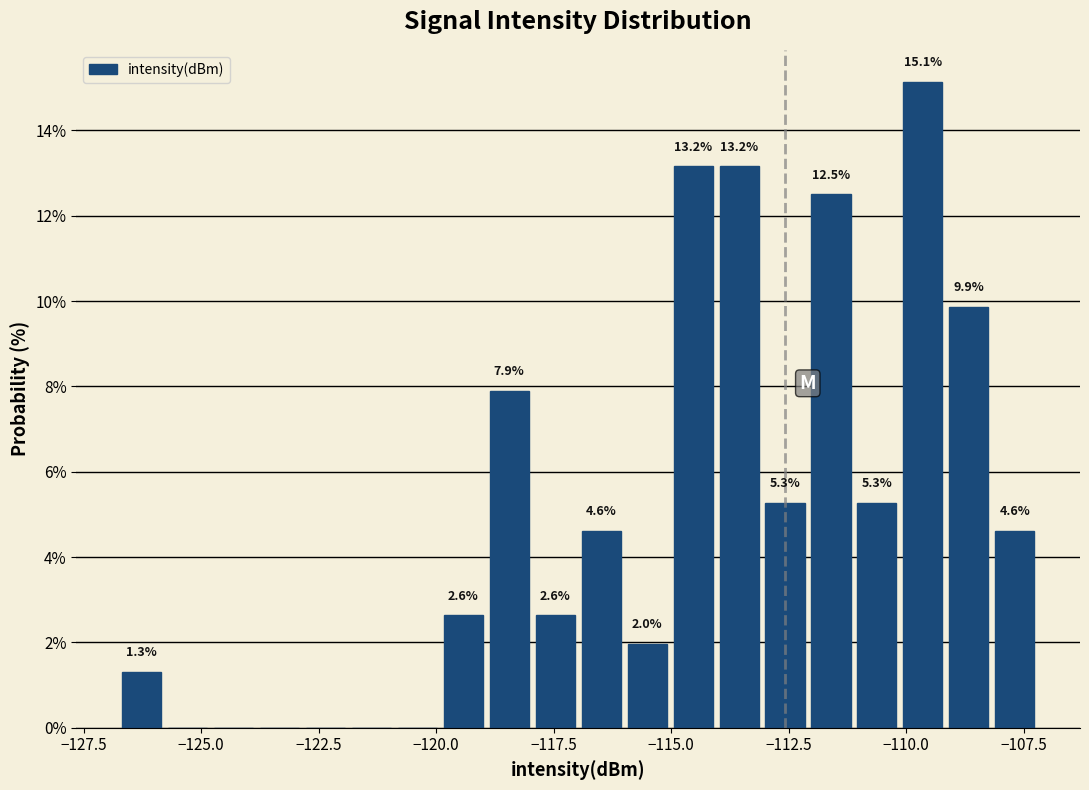

Around what value on the x-axis is the tallest bar? Give the approximate position of its centre, as read against the axis.

-109.5